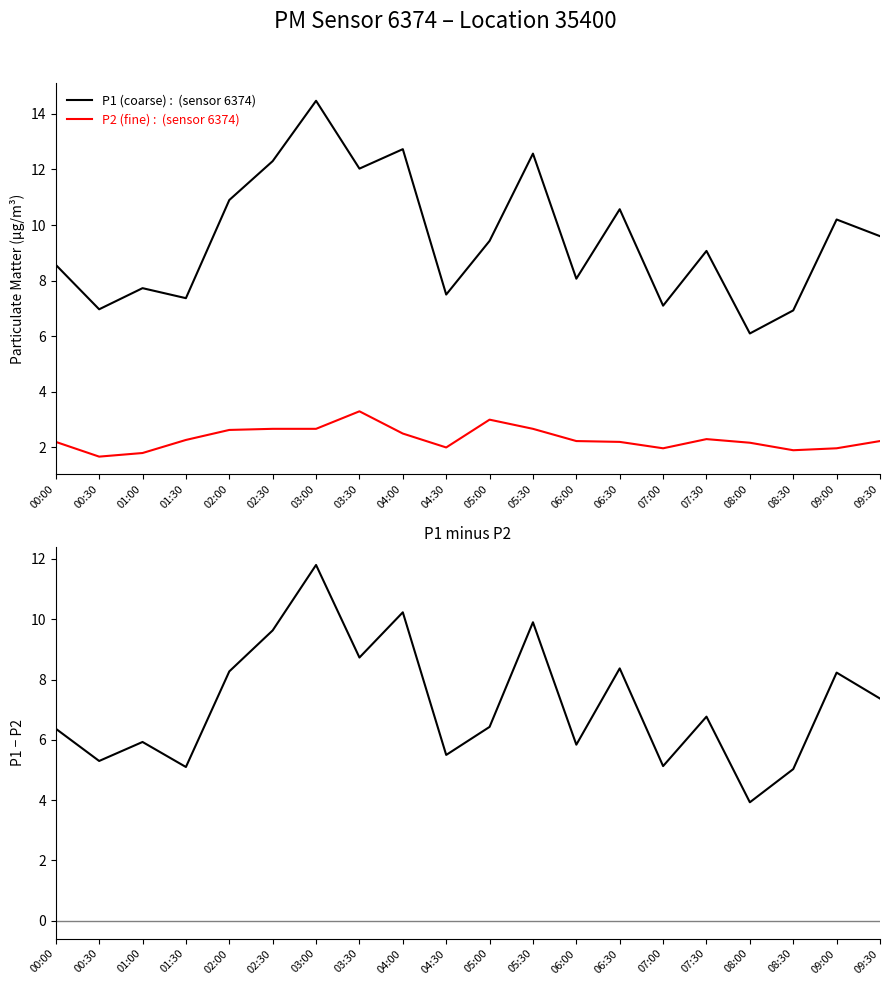

What is the difference between the P1 − P2 values at 08:00 and 07:00?

1.2